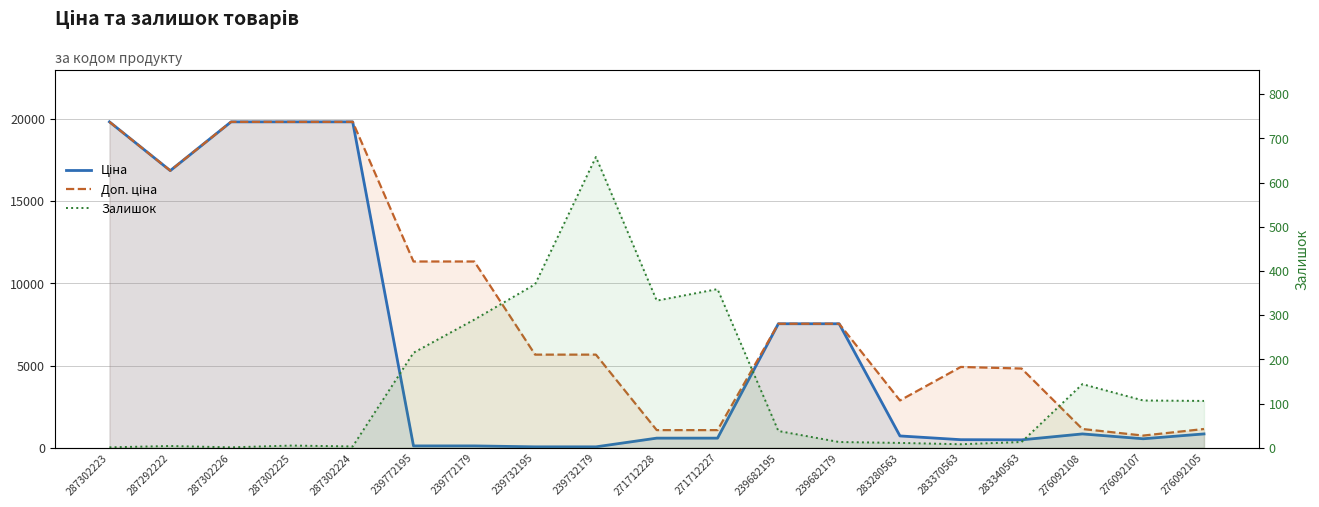

At which category does Залишок reach its first local peak?

287292222